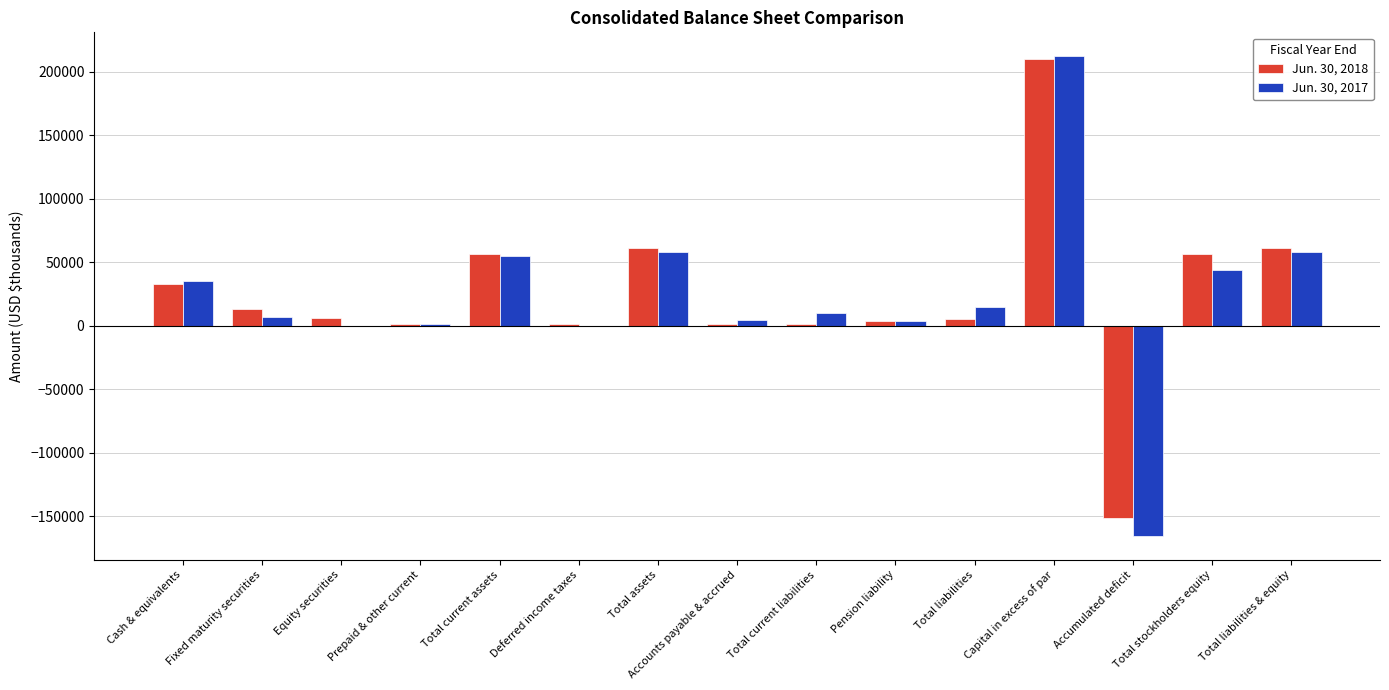

True or false: Jun. 30, 2017 has a value of -165498 at Accumulated deficit.

True